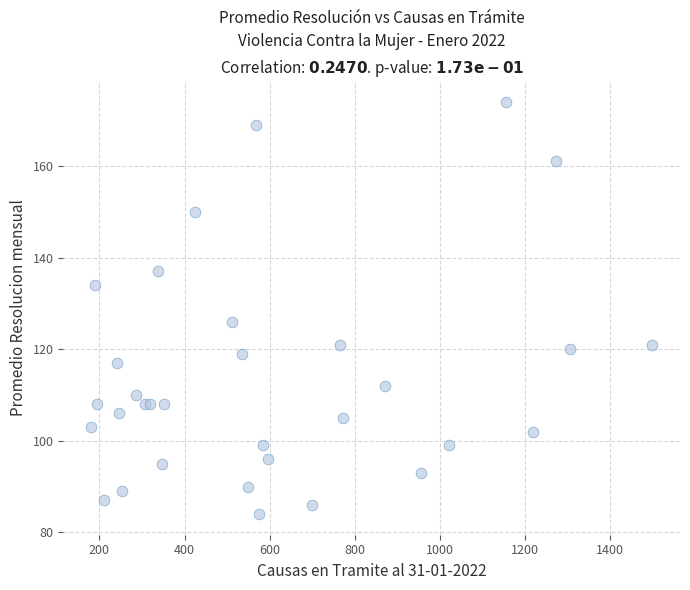

What Y value in the scatter plot is closest to 129?

126